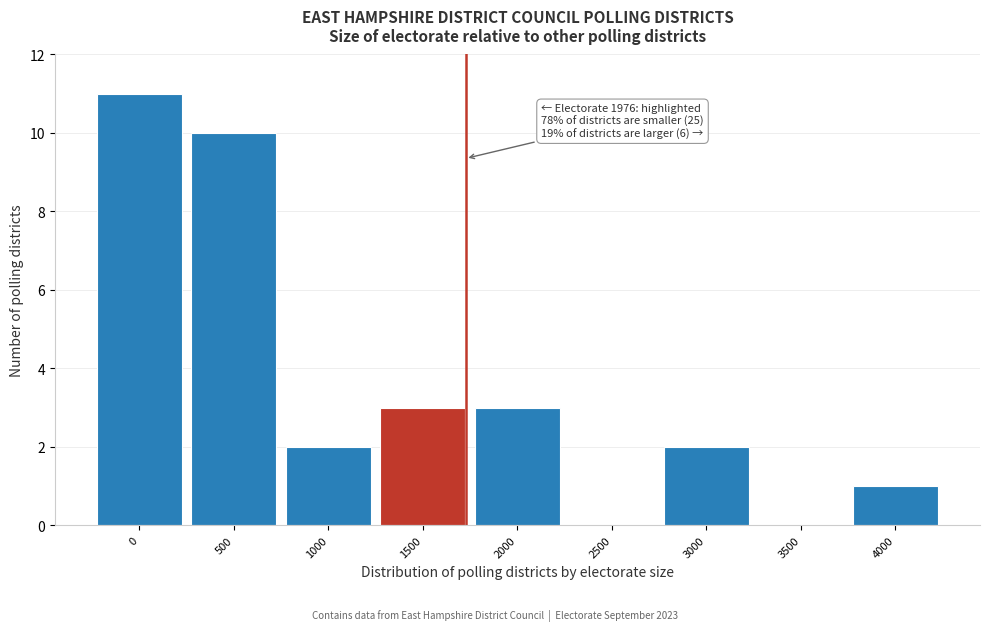

Reading left to right, extract all data points from this chart.

0=11	500=10	1000=2	1500=3	2000=3	2500=0	3000=2	3500=0	4000=1